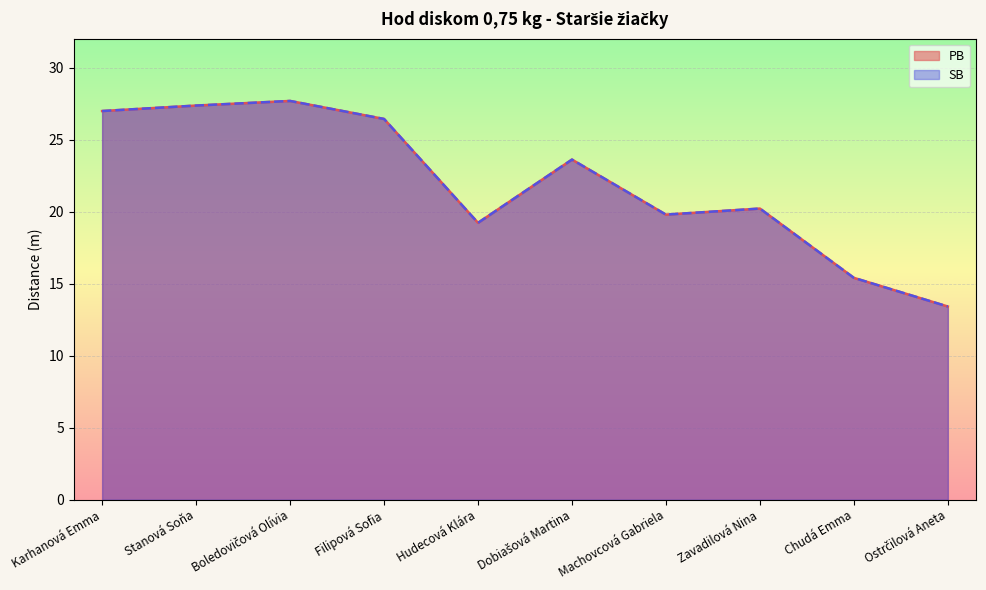

Where is PB nearest to the value 20?

Machovcová Gabriela